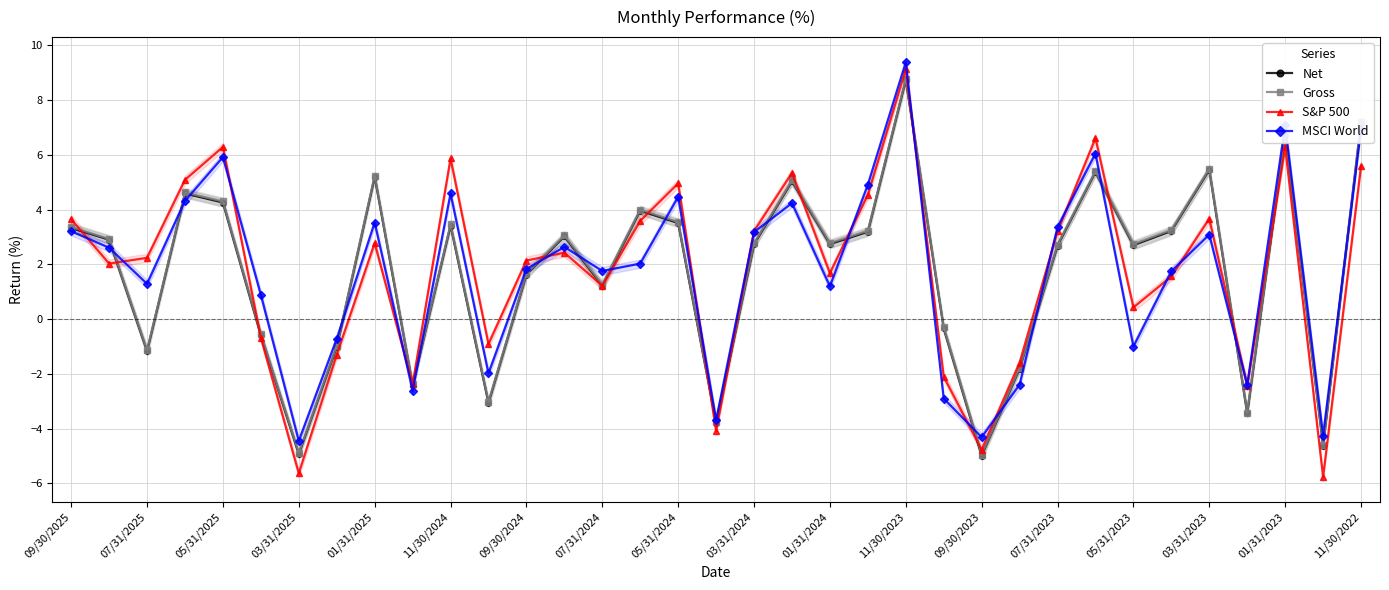

What is the greatest value displayed?

9.4